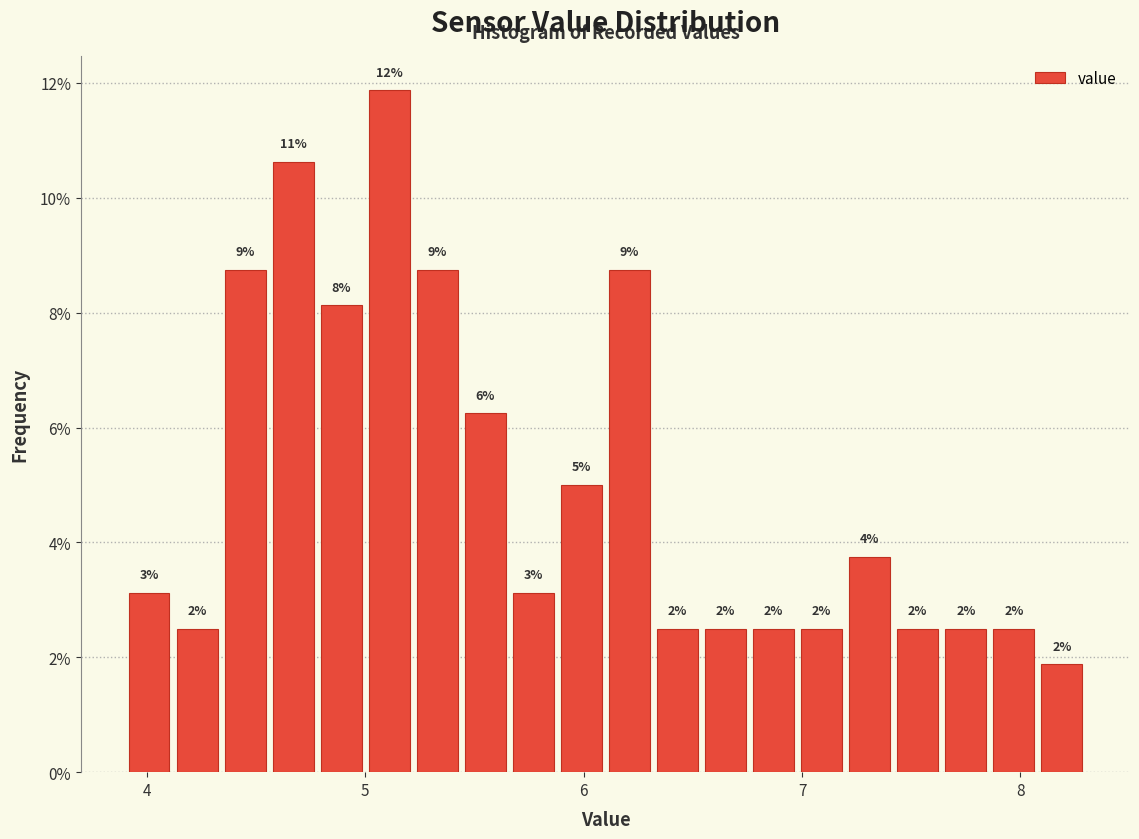

Read against the x-axis, roughly where is the centre of the tallest bar?

5.1